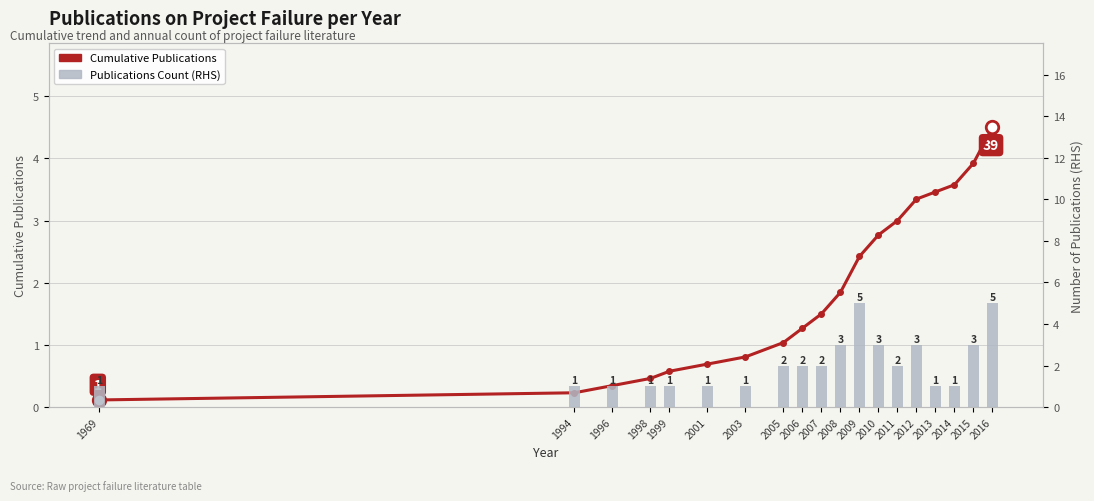

Is the value of Publications Count (RHS) at 1996 greater than the value of Cumulative Publications at 2005?

No